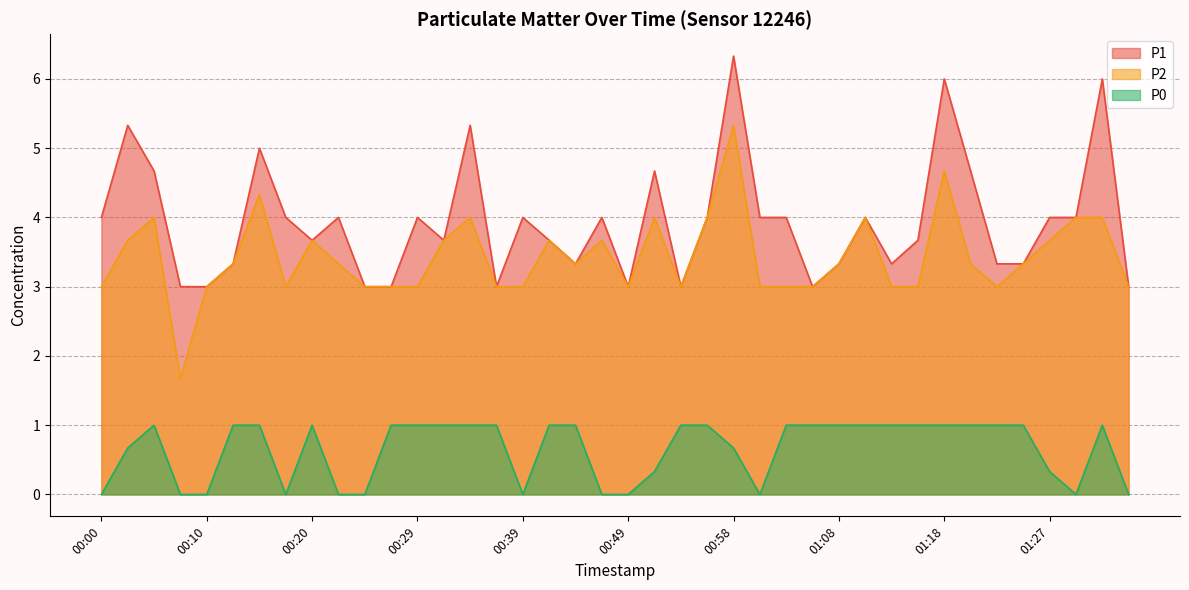

What is the total value across all series at 01:25?

7.7